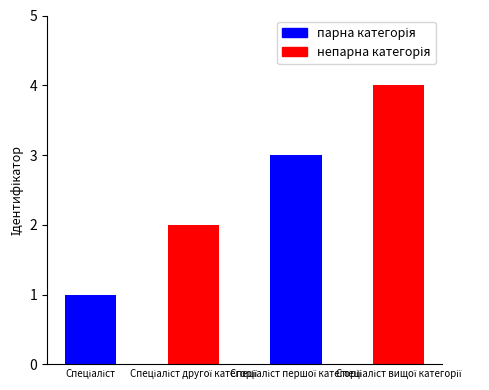

How many data points are less than 3?

2